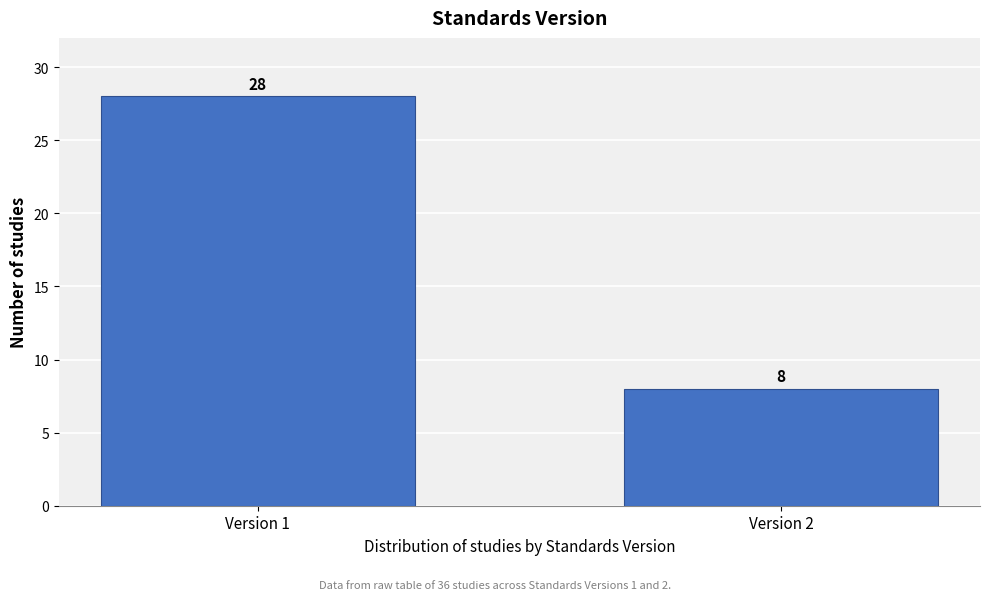

Reading right to left, transcribe all the data shown in this chart.

8	28